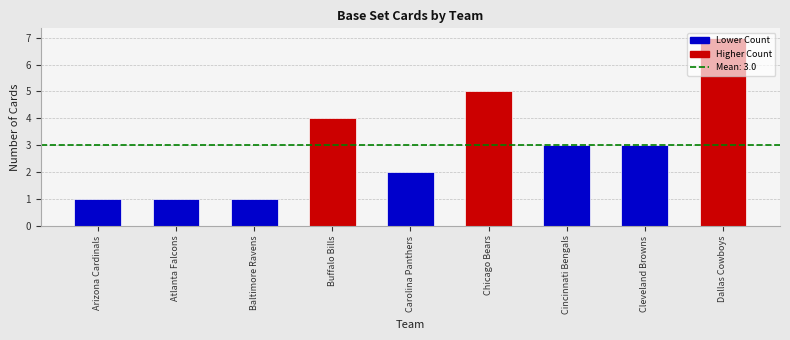

What is the difference between the maximum and second lowest values?

6